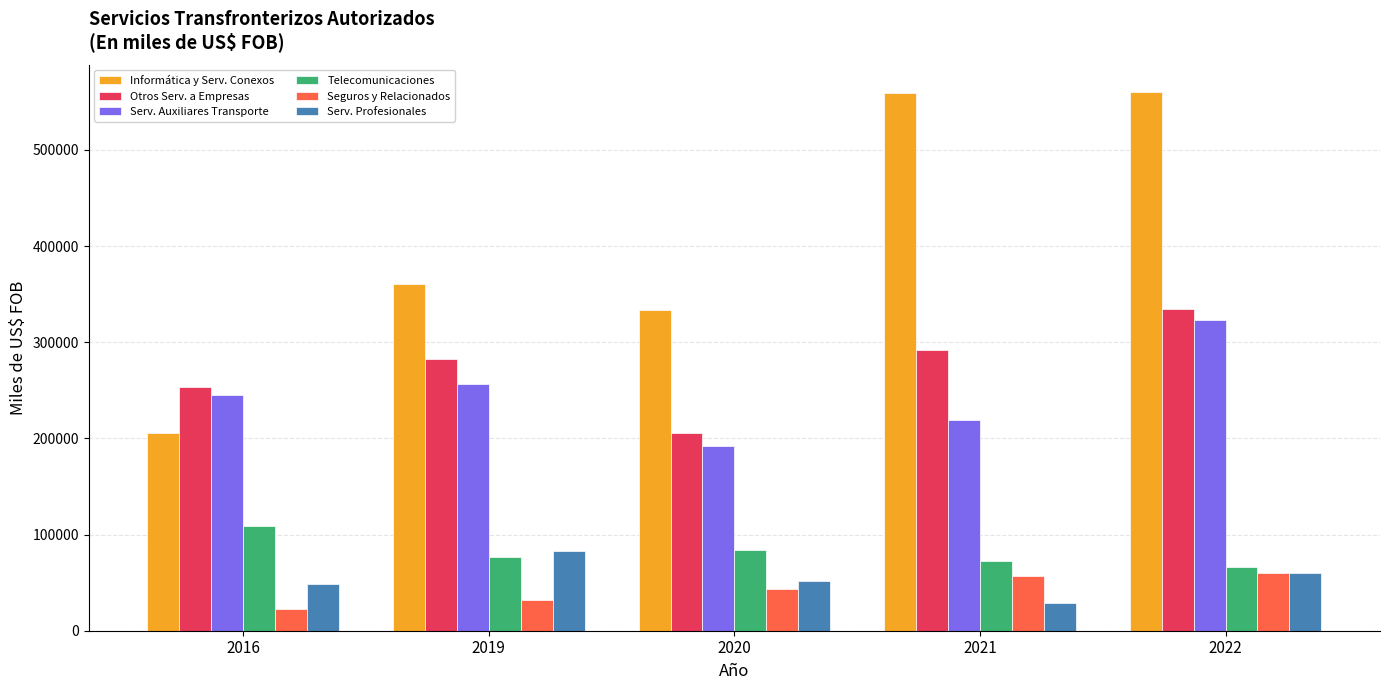

Count the number of data series in this chart.

6